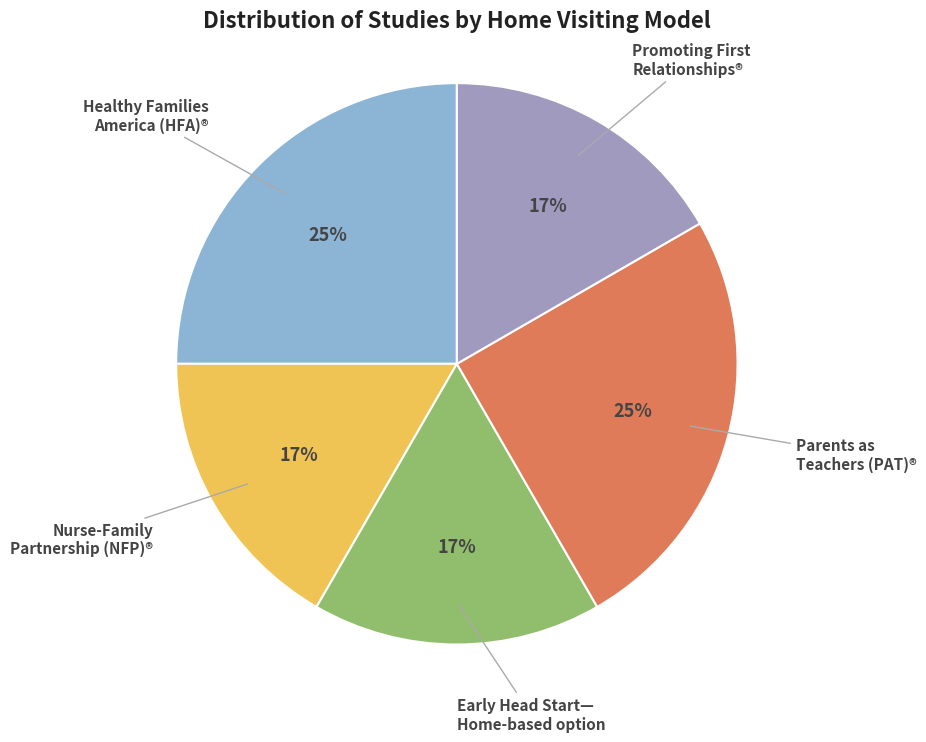

Is there a majority slice in this chart?

No